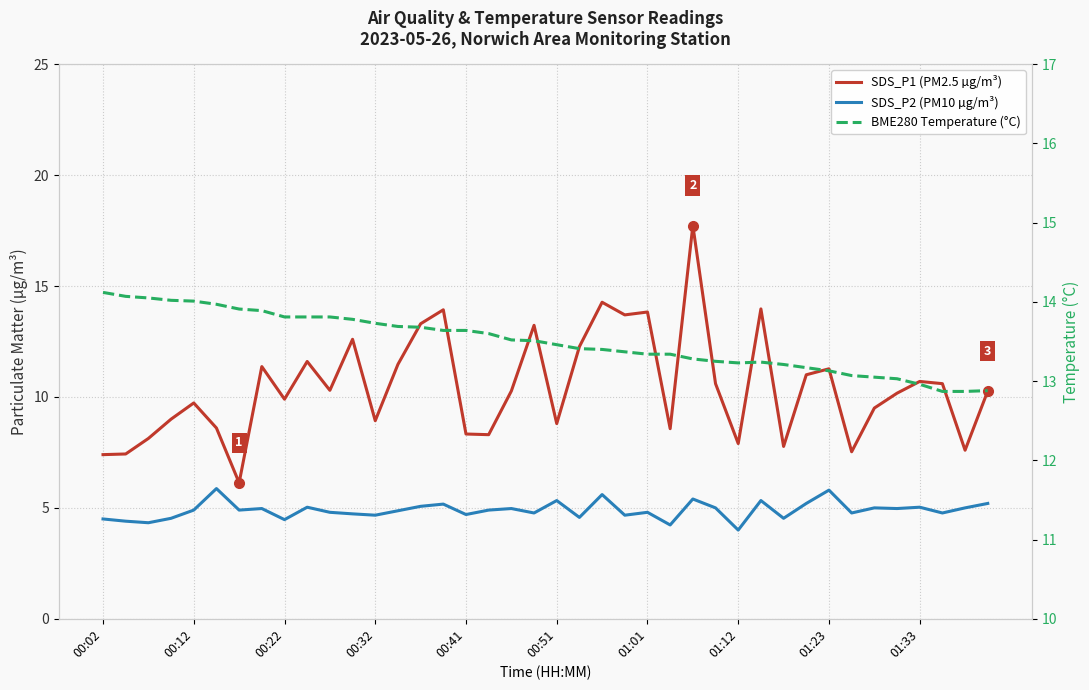

What is the maximum value shown in the chart?

17.7